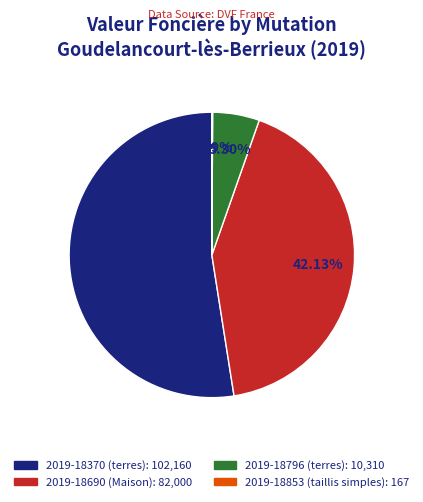

Which has a higher value, 2019-18690 or 2019-18370?

2019-18370